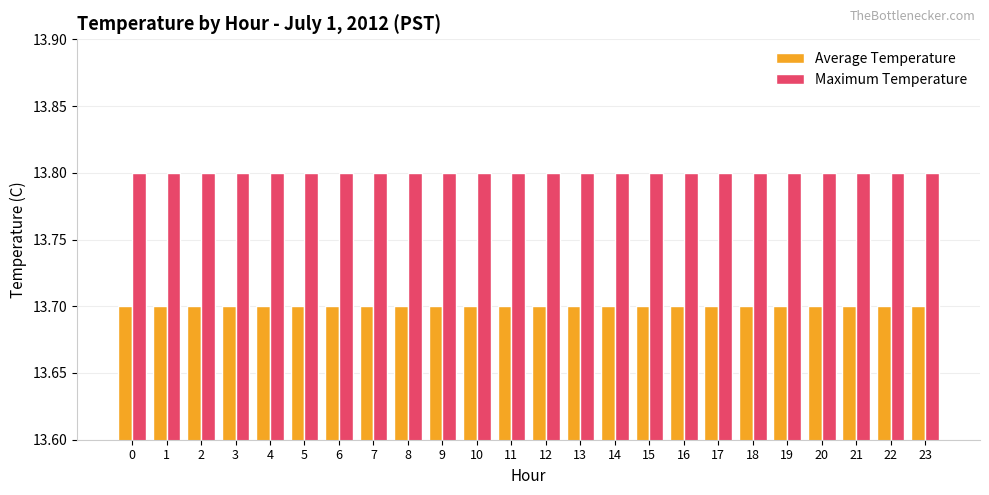

Rank the series by their maximum value, from highest to lowest.

Maximum Temperature, Average Temperature